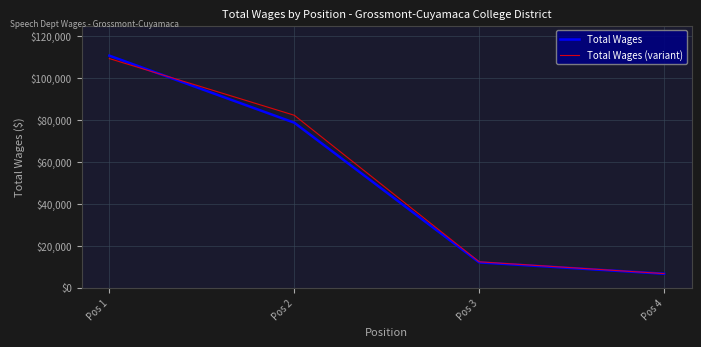

List the labels in order of Total Wages (variant) value, smallest first.

Pos 4, Pos 3, Pos 2, Pos 1